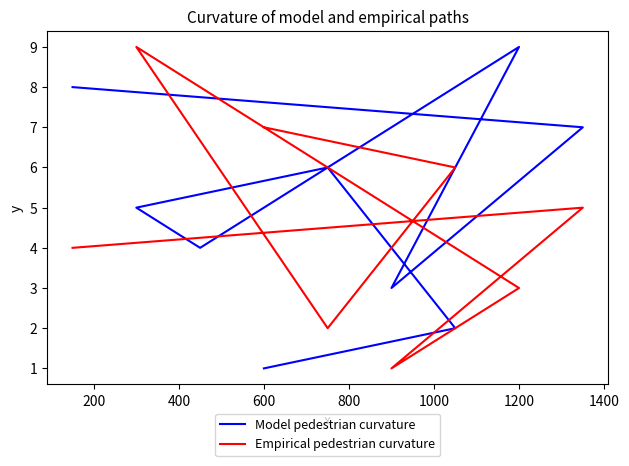

What is the minimum value shown in the chart?

1